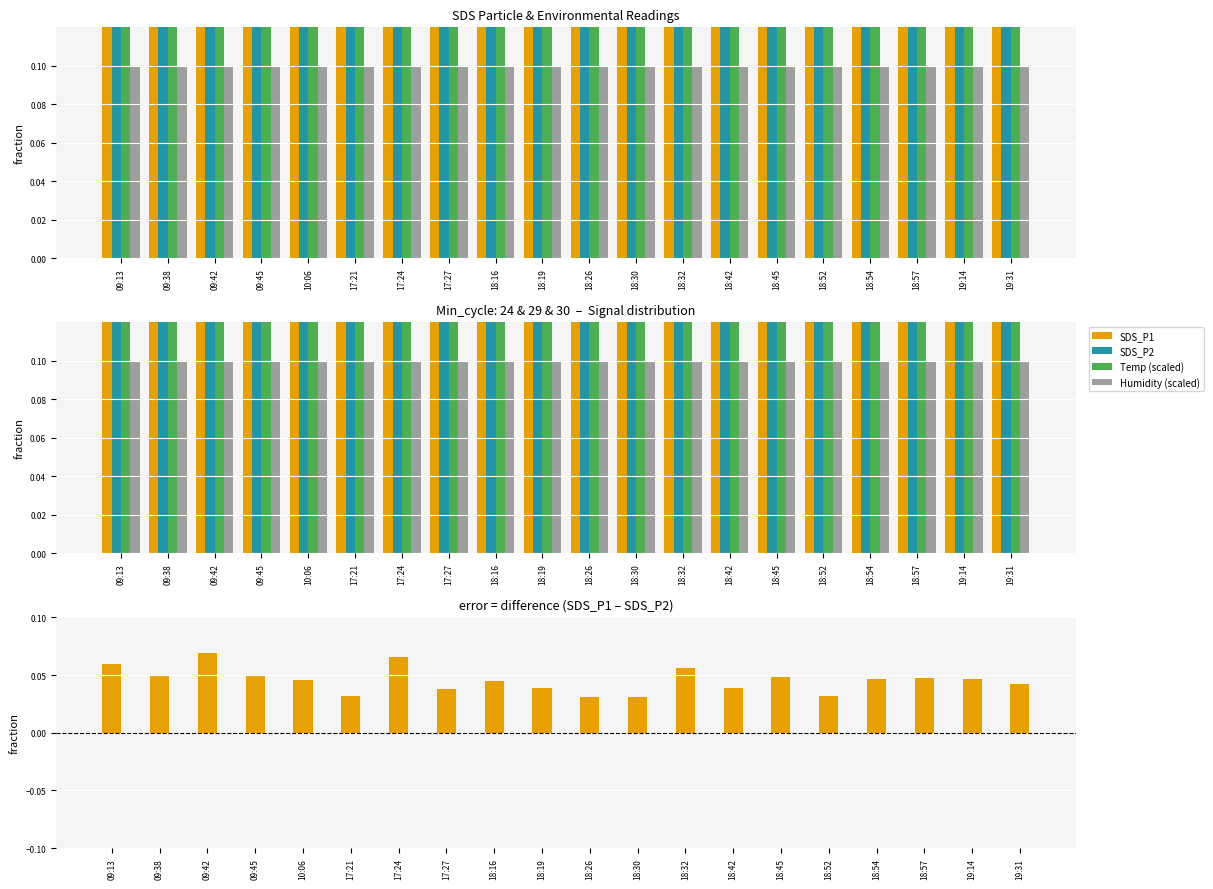

Where is Temp (scaled) nearest to the value 0?

09:13